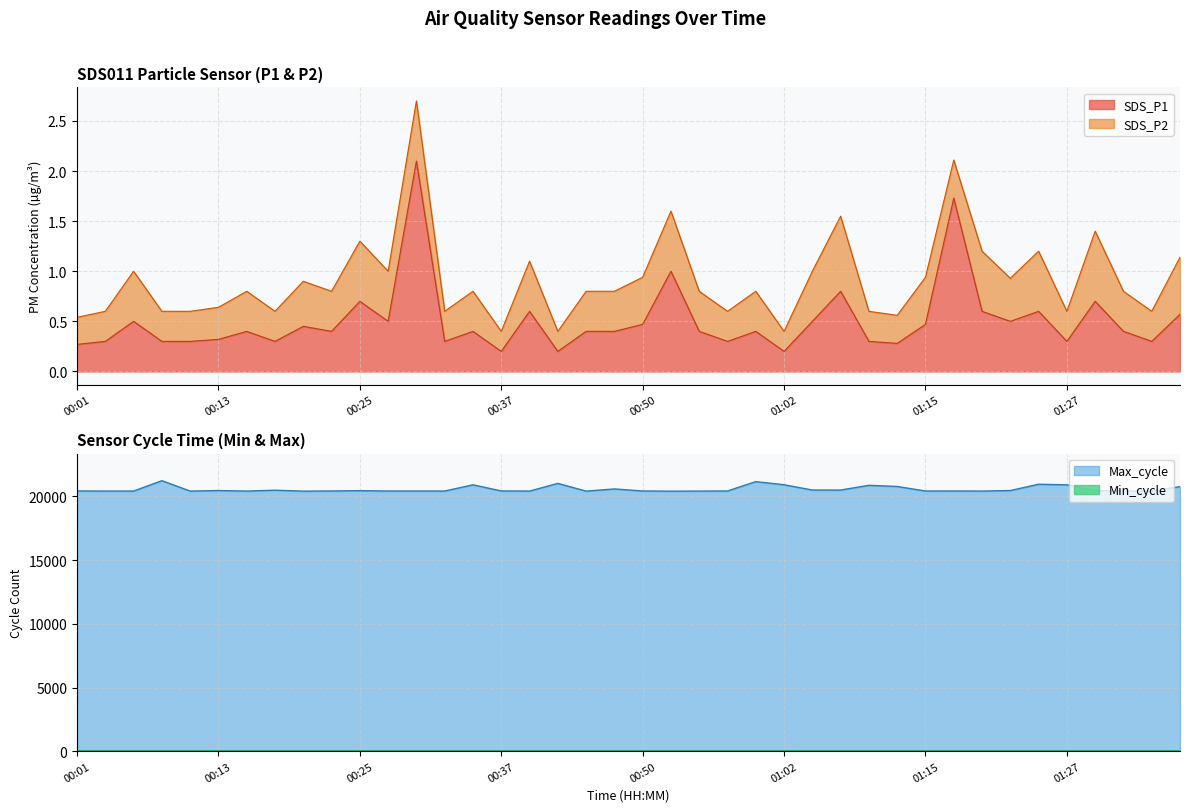

What is the label of the 31st point from the right?

00:23